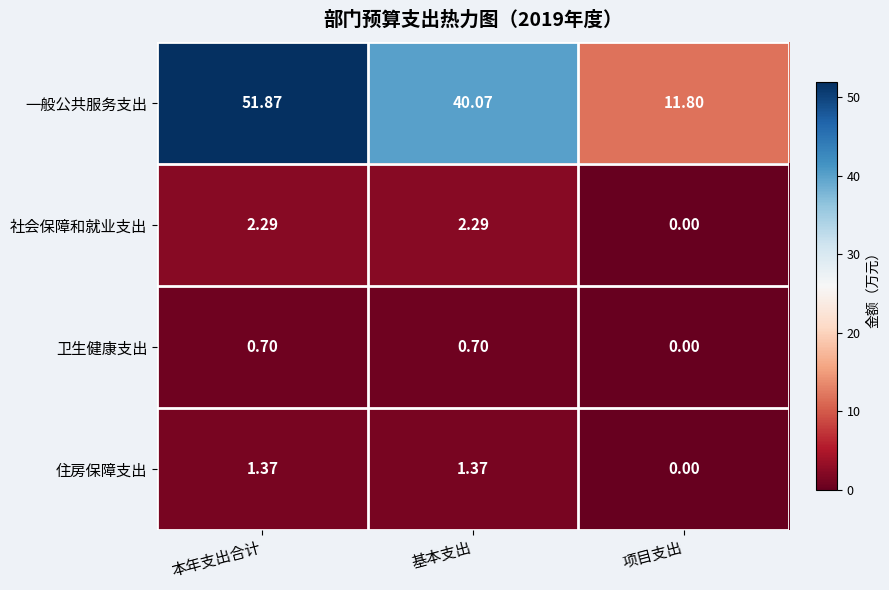

Rank the series at 基本支出 from highest to lowest value.

一般公共服务支出, 社会保障和就业支出, 住房保障支出, 卫生健康支出